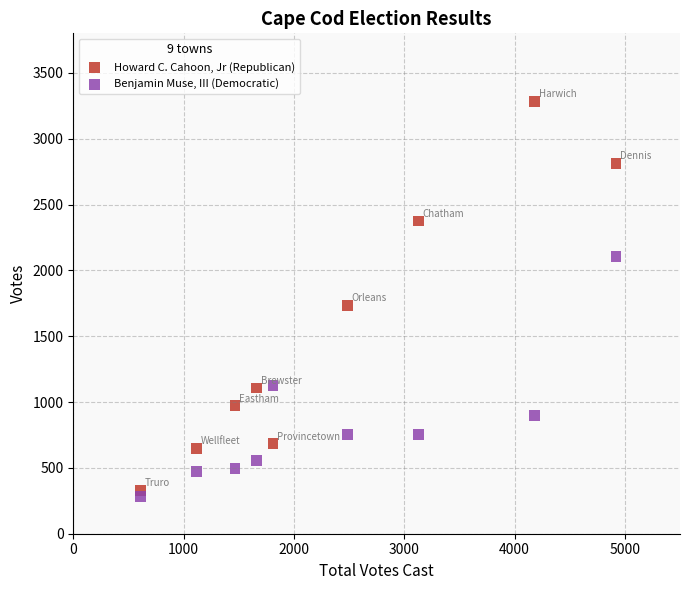

Which series contains the lowest Y value?

Benjamin Muse, III (Democratic)